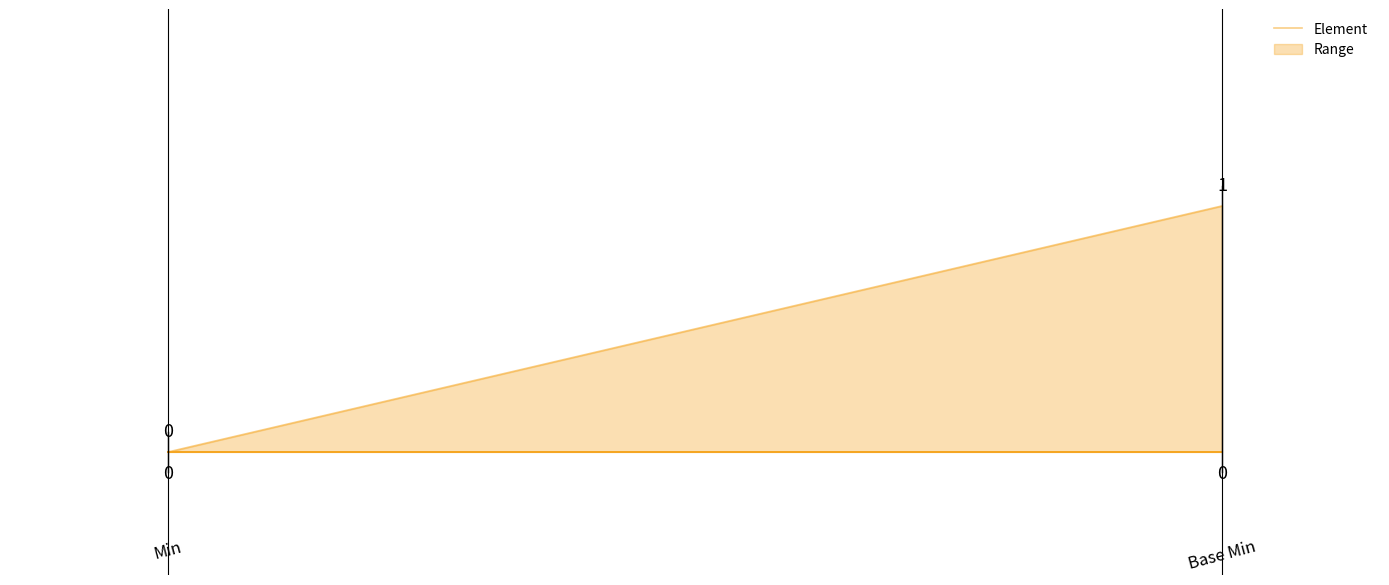

True or false: Base Min and Min cross at least once.

False